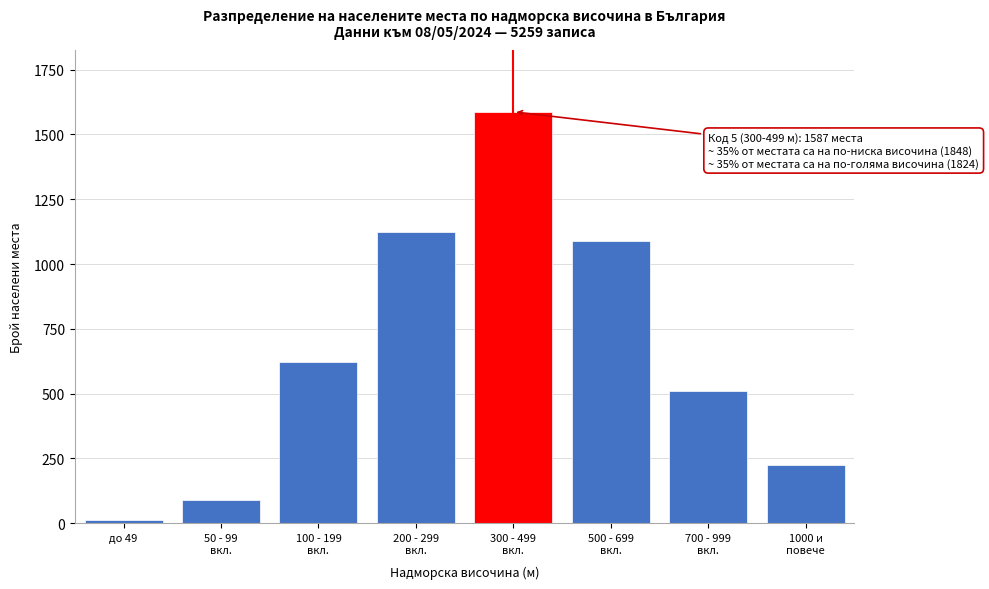

Reading left to right, list all the values displayed in this chart.

12	89	623	1124	1587	1089	512	223